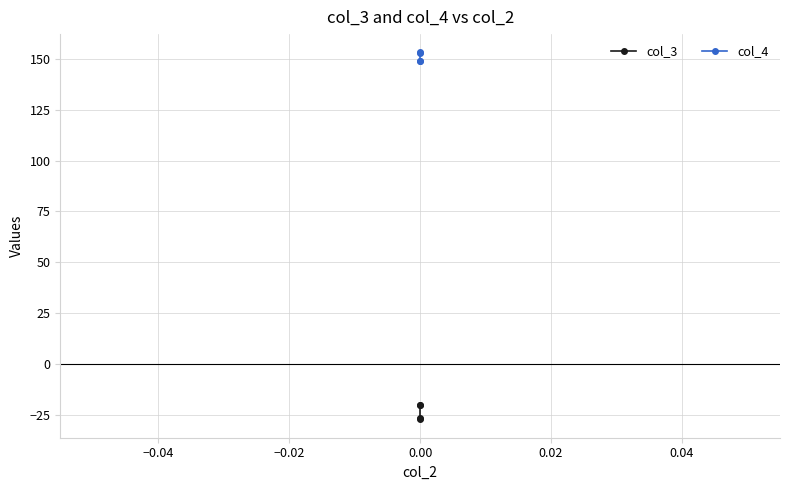

What is the sum of all col_4 values?

604.3